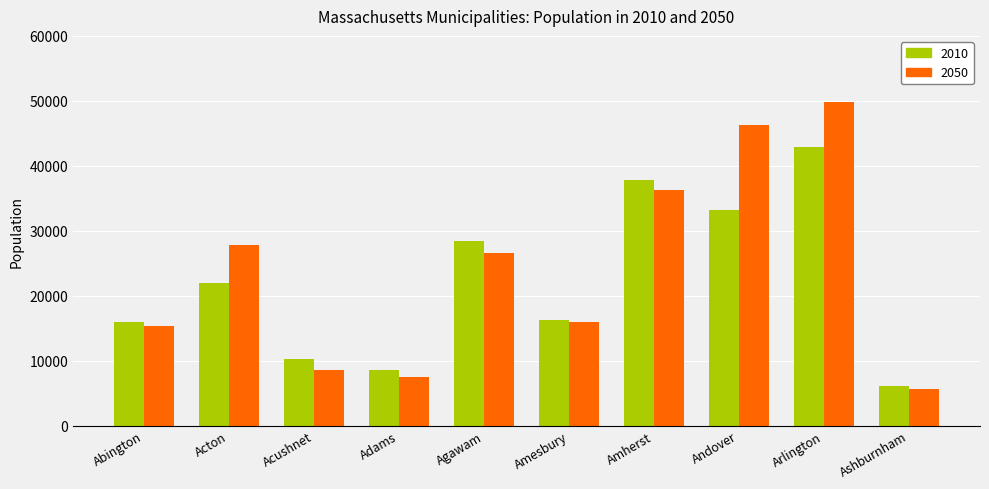

What value does the 2010 series have at Abington, to the nearest 100?

16000